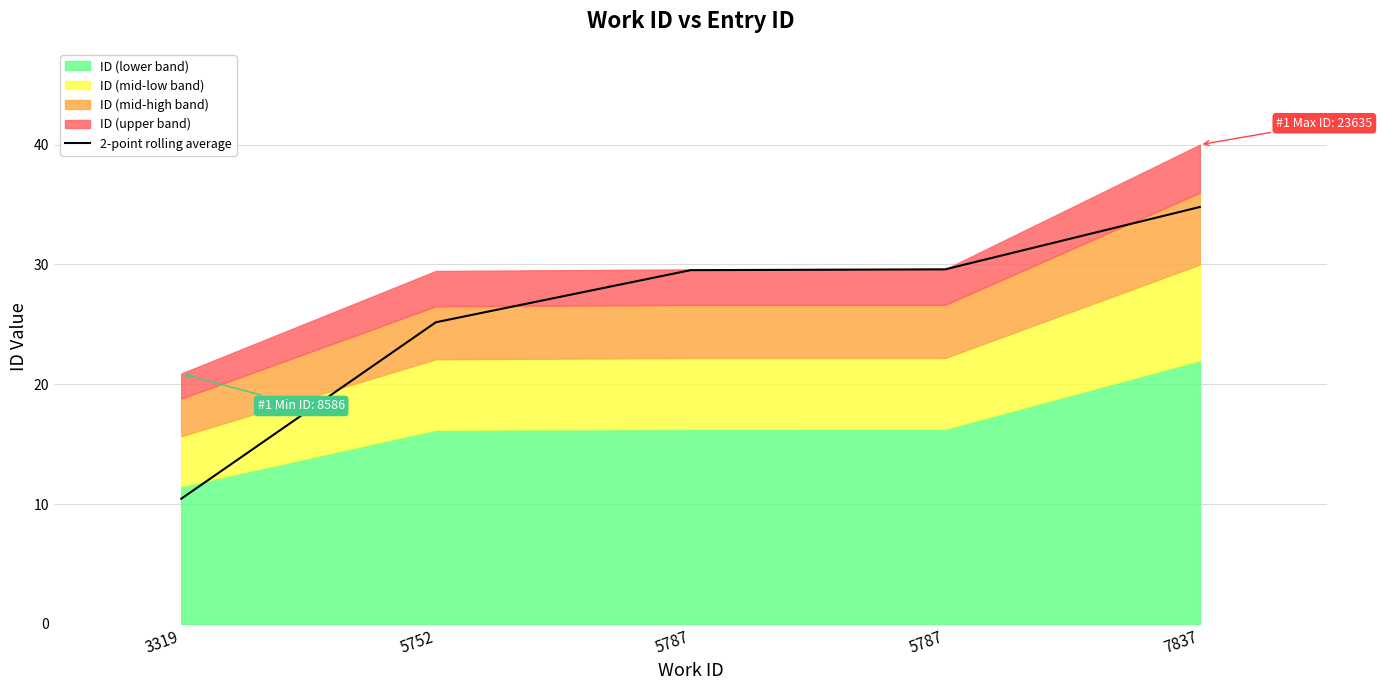

Which has a higher value, 5752 or 3319?

5752